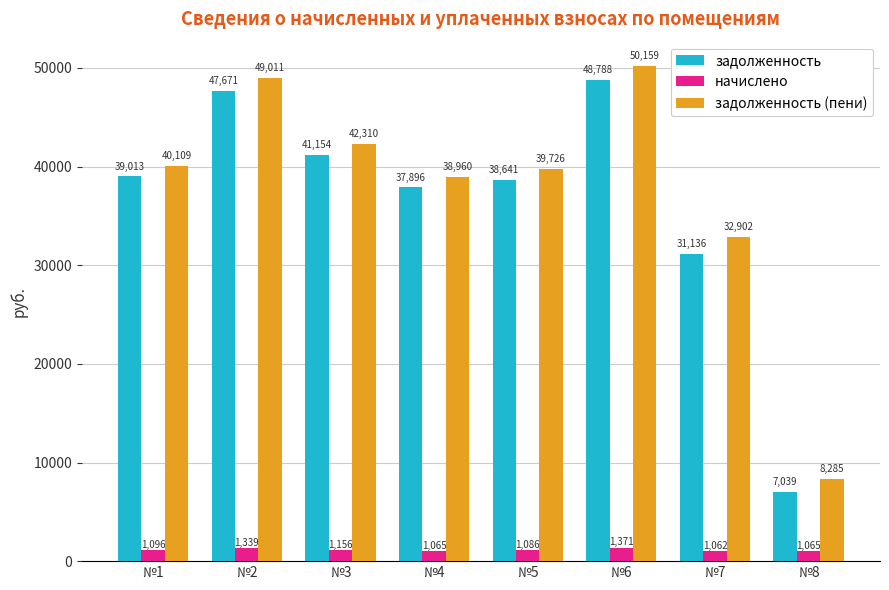

Where does the задолженность series first go above 39012?

№1